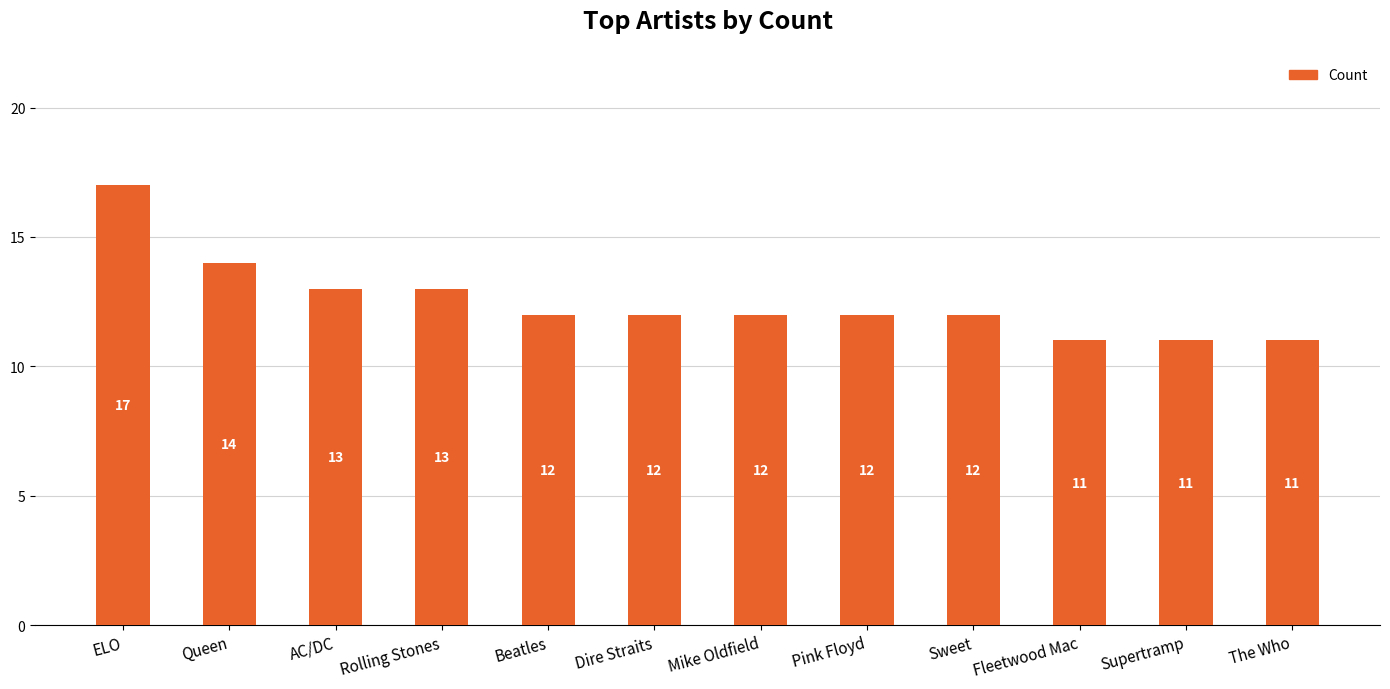

What is the label of the 6th bar from the left?

Dire Straits